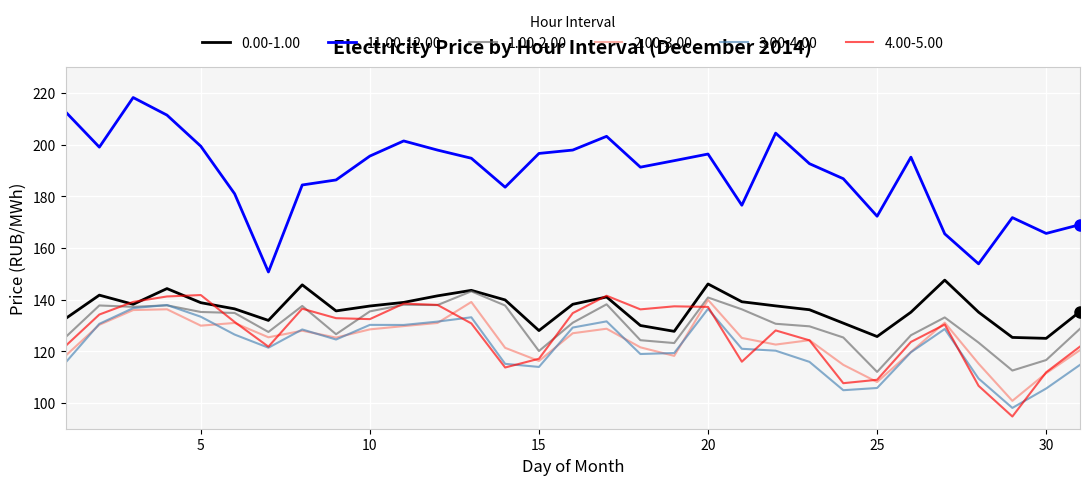

Which series has the largest total across all categories?

11.00-12.00